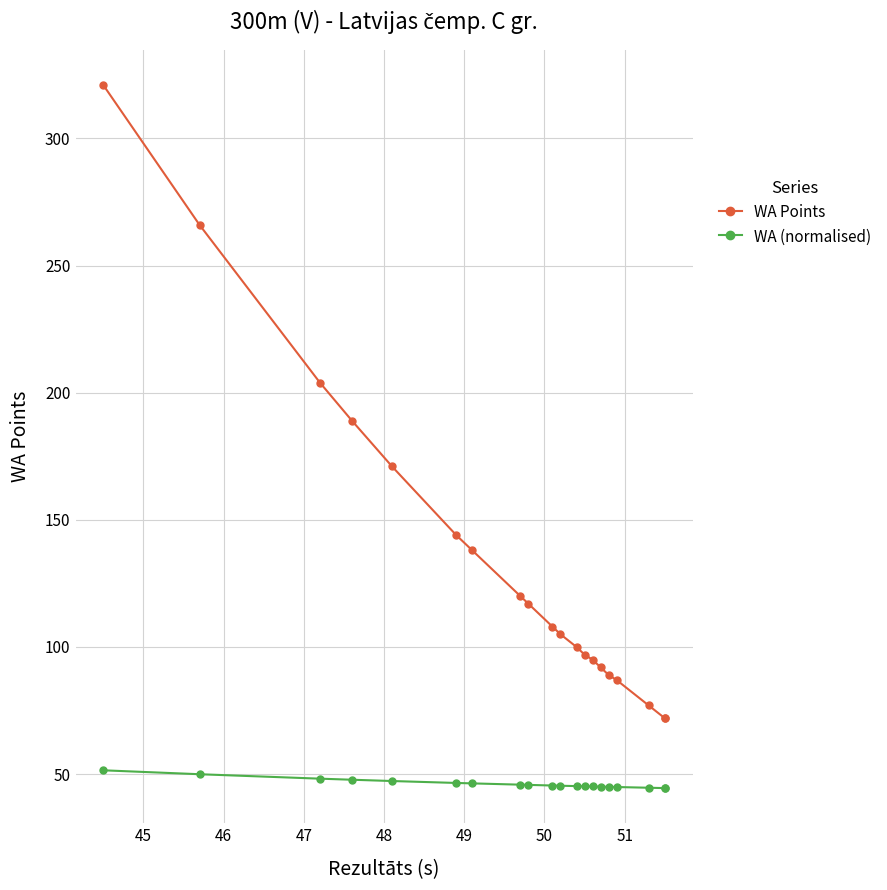

Reading left to right, transcribe all the data shown in this chart.

WA Points: 321.0	266.0	204.0	189.0	171.0	144.0	138.0	120.0	117.0	108.0	105.0	100.0	97.0	95.0	92.0	89.0	87.0	77.0	72.0	72.0
WA (normalised): 51.5	50.0	48.2	47.8	47.3	46.5	46.4	45.8	45.8	45.5	45.4	45.3	45.2	45.1	45.1	45.0	44.9	44.6	44.5	44.5